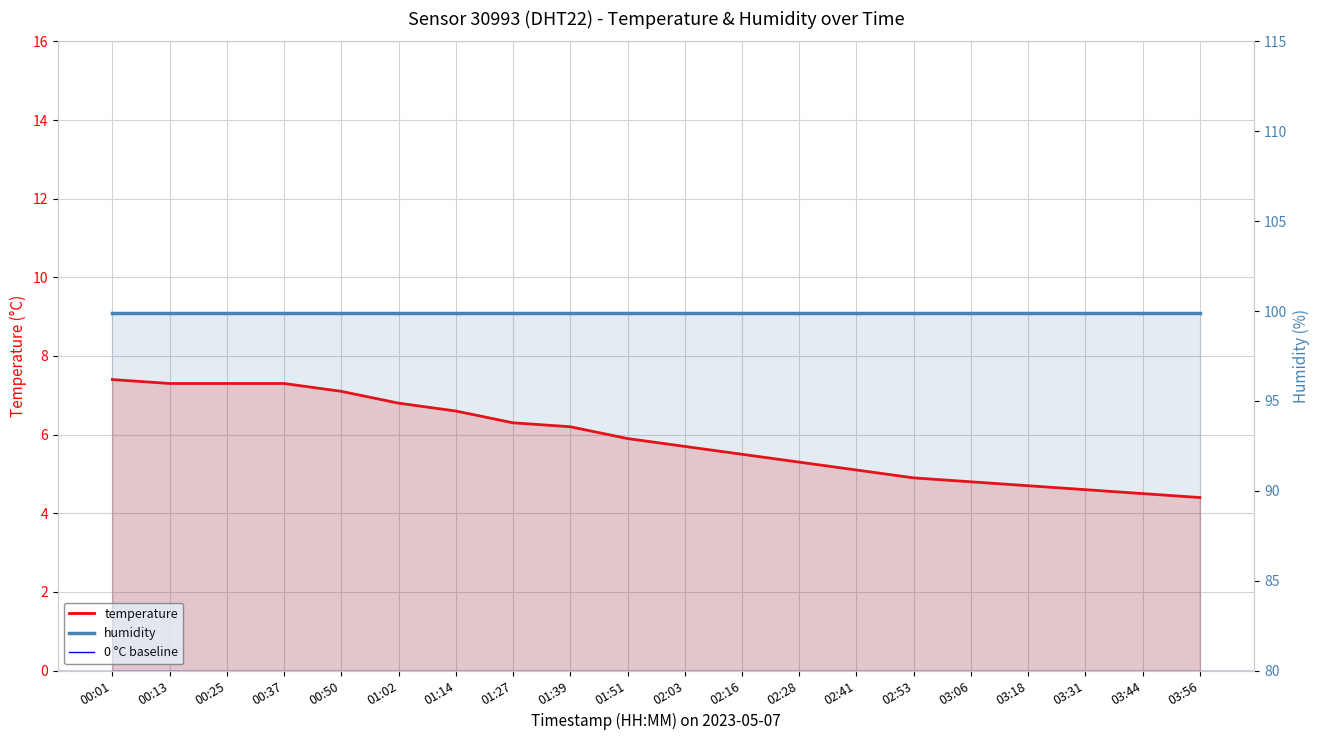

What is the sum of the values at 03:18 and 03:44?

9.2